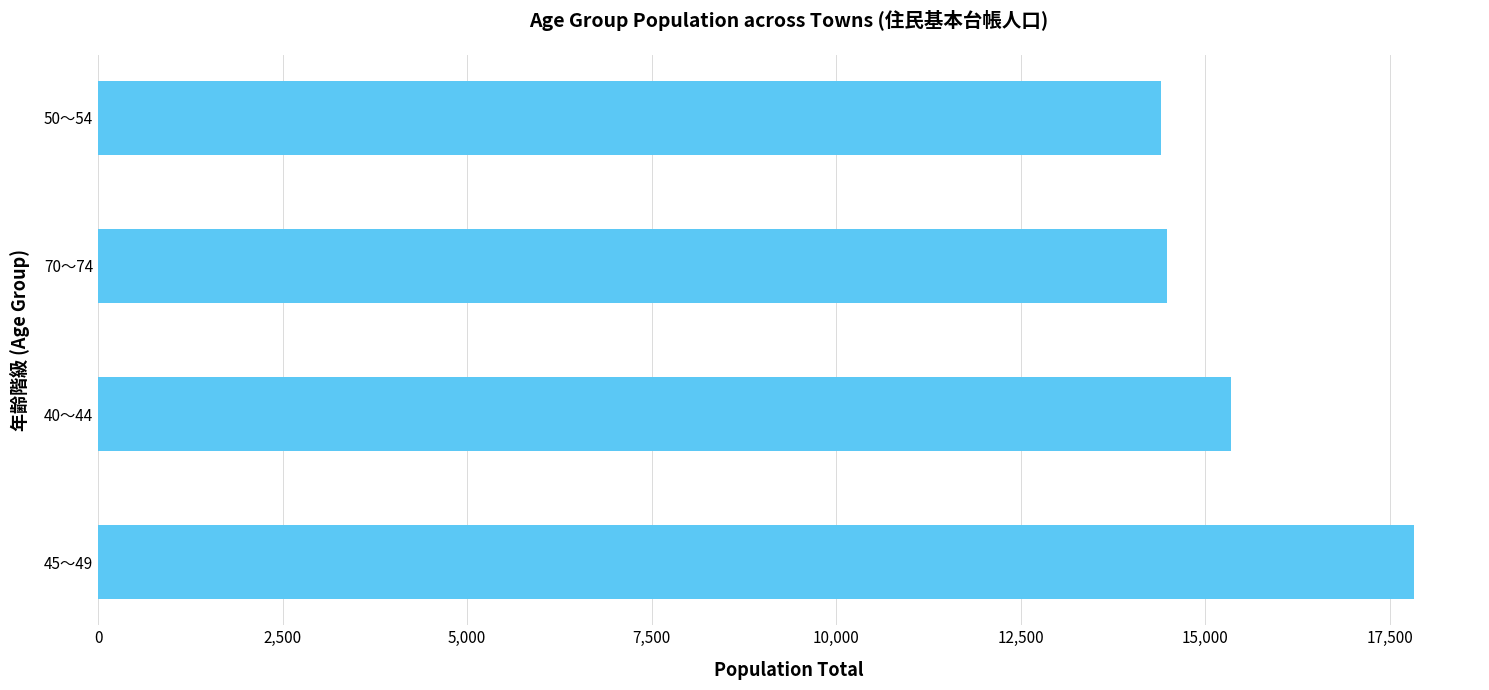

Reading bottom to top, extract all data points from this chart.

17829	15350	14483	14396